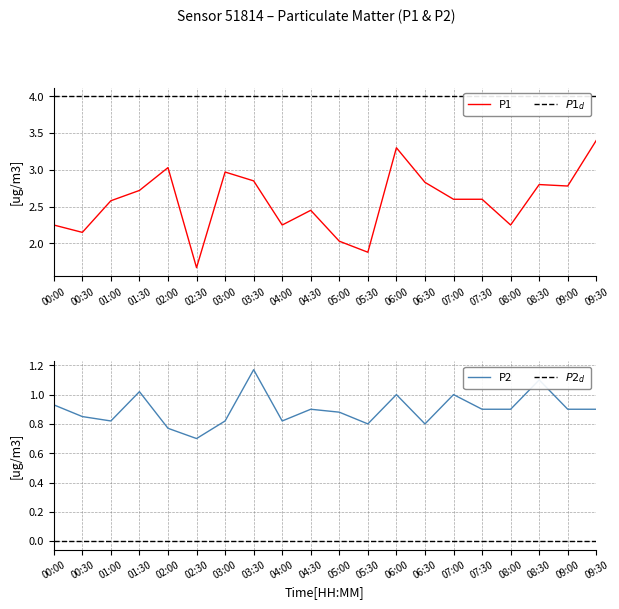

True or false: P2 and P1 cross at least once.

False